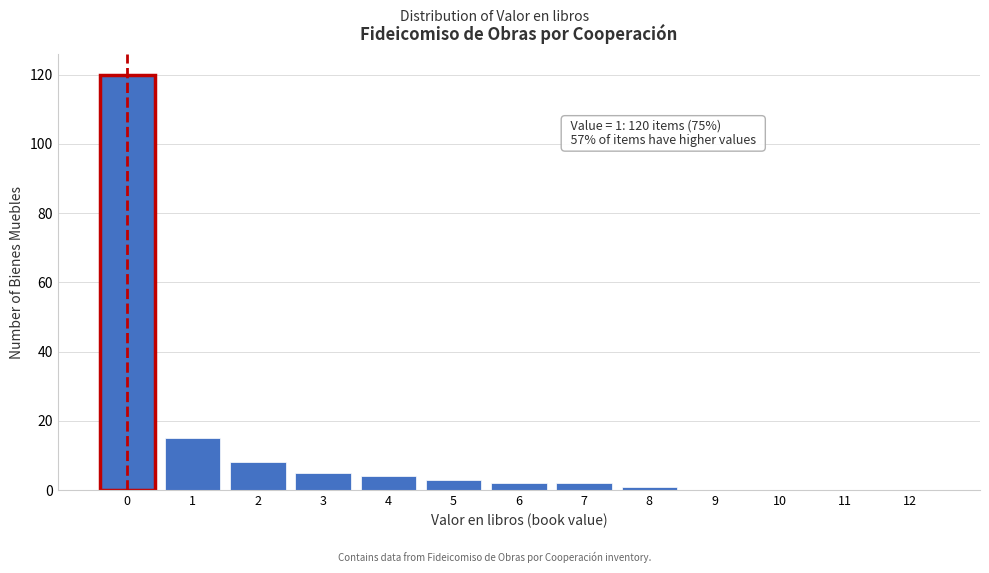

Reading left to right, what are all the values shown in this chart?

0=120	1=15	2=8	3=5	4=4	5=3	6=2	7=2	8=1	9=0	10=0	11=0	12=0